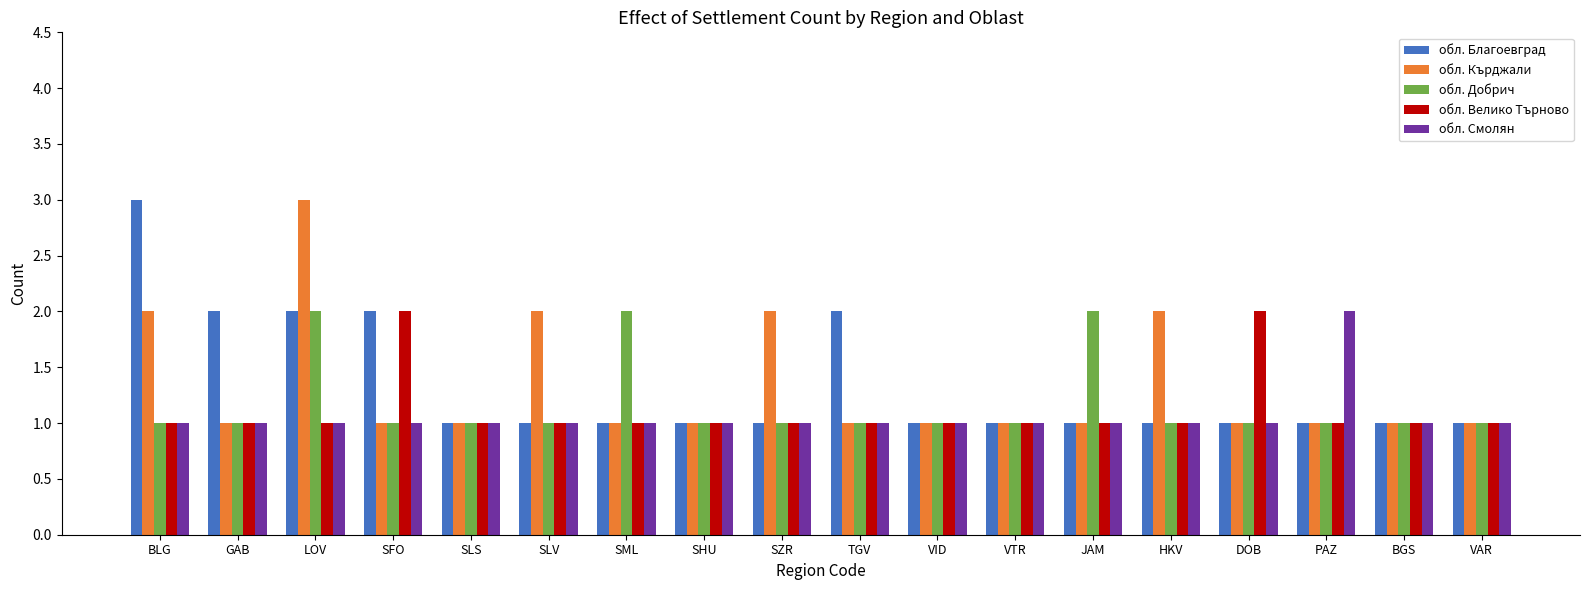

Is the value of обл. Добрич at BGS greater than the value of обл. Благоевград at TGV?

No